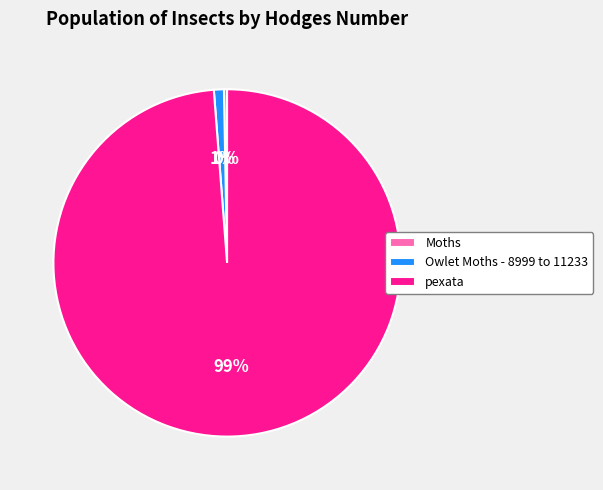

The Moths slice represents 15% of the pie. True or false?

False